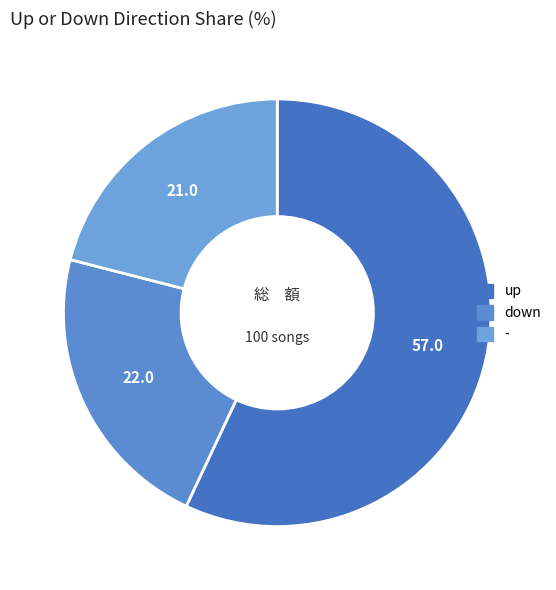

How many slices are in this pie chart?

3